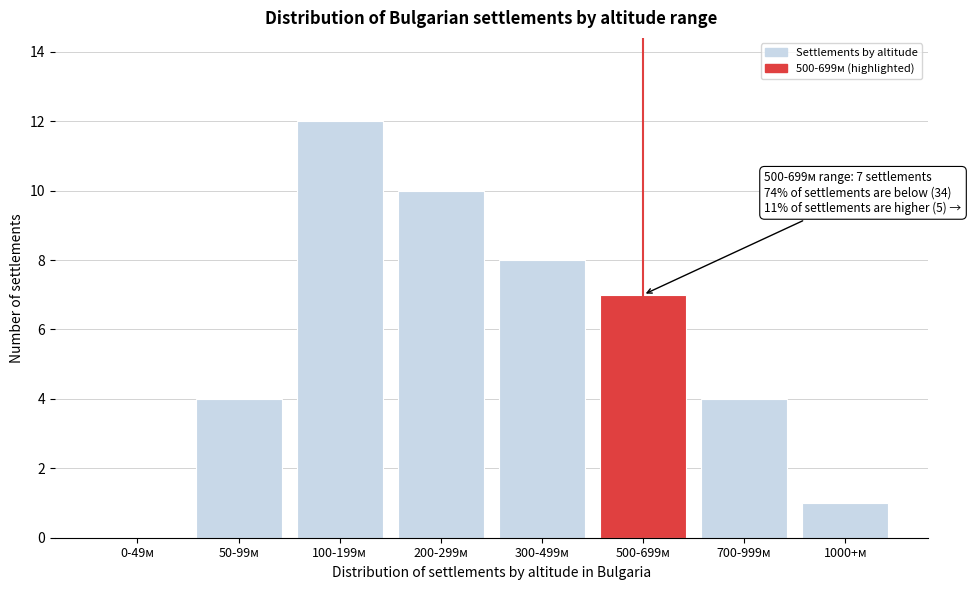

Reading left to right, what are all the values shown in this chart?

0-49м=0	50-99м=4	100-199м=12	200-299м=10	300-499м=8	500-699м=7	700-999м=4	1000+м=1